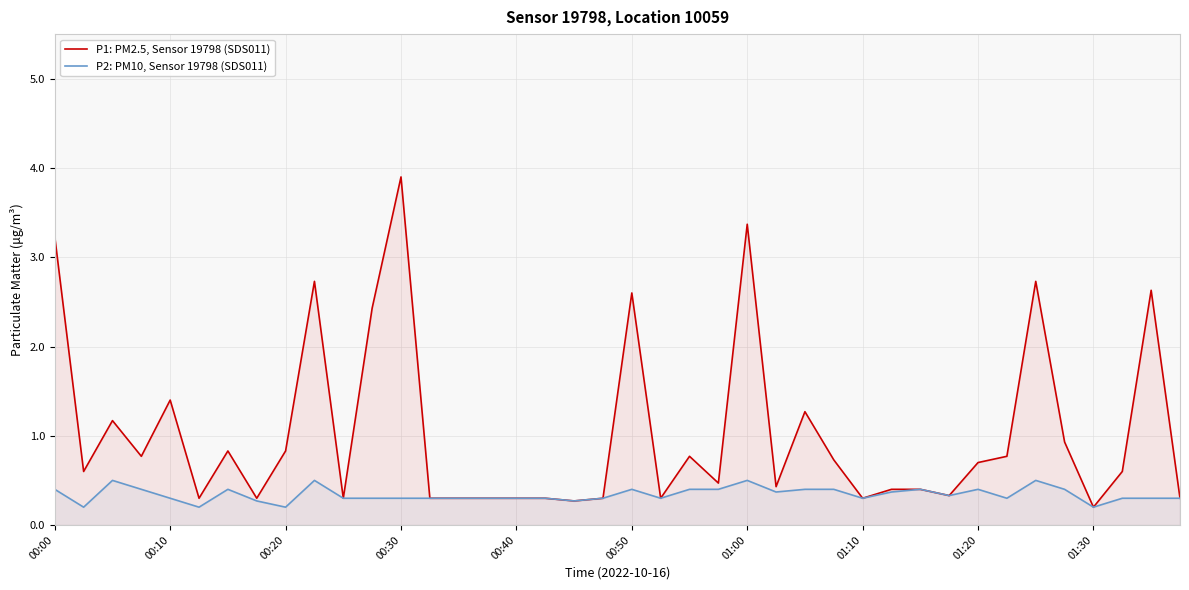

Which series has the largest range (max minus min)?

P1: PM2.5, Sensor 19798 (SDS011)